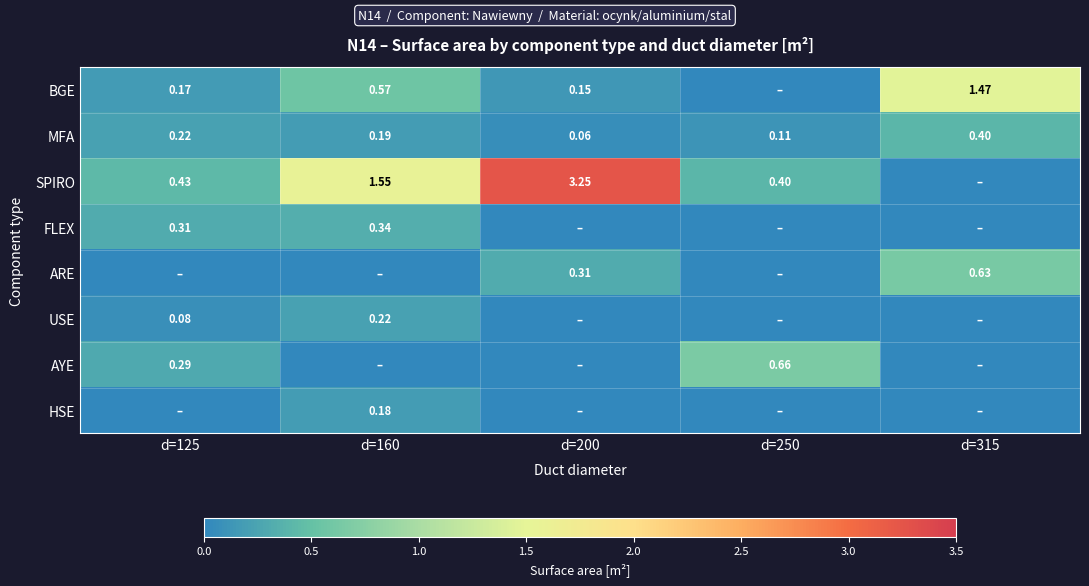

Which category has the highest value across all series?

d=200